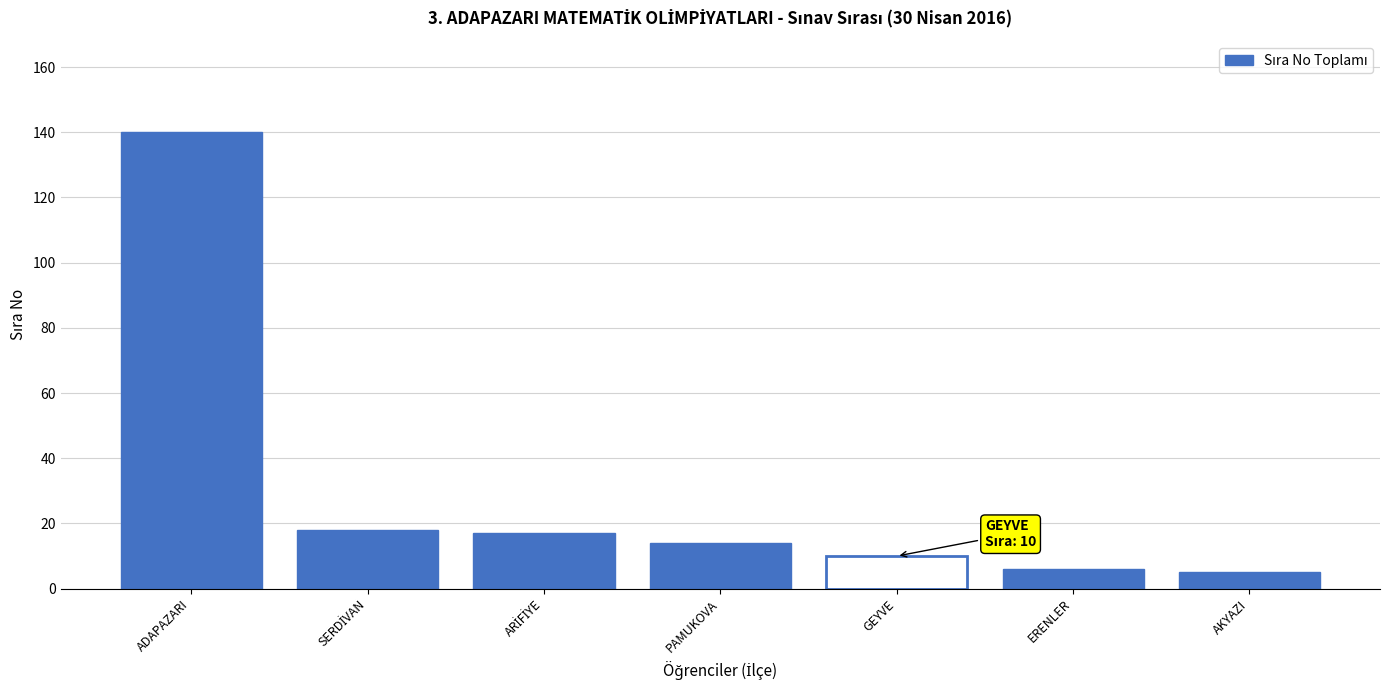

How many bars are there in total?

7